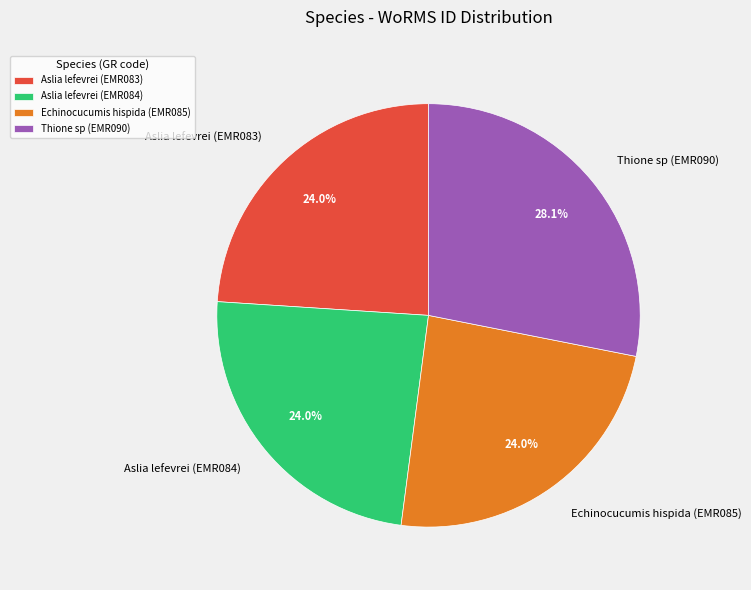

True or false: Echinocucumis hispida (EMR085) accounts for 13% of the total.

False